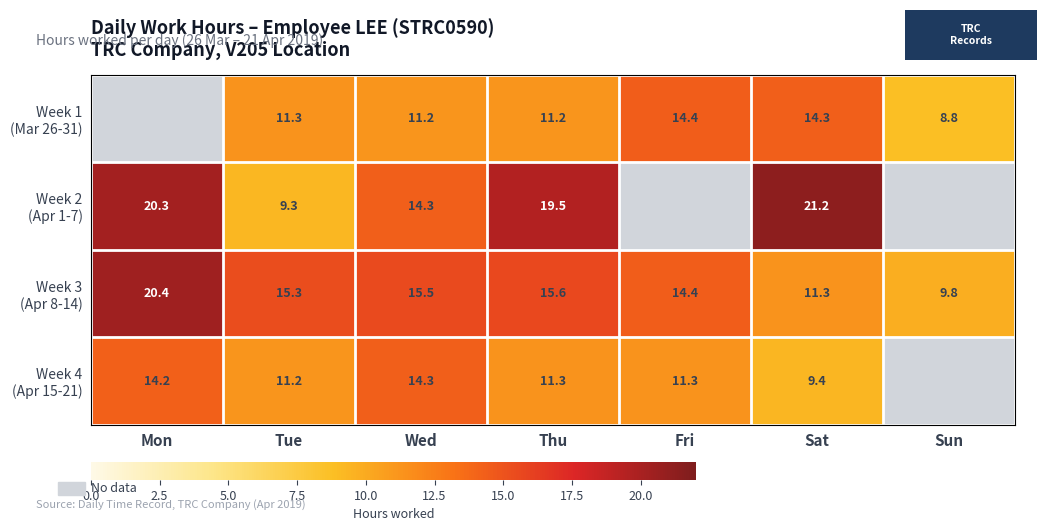

What is the difference between the highest and lowest values at Wed?

4.3